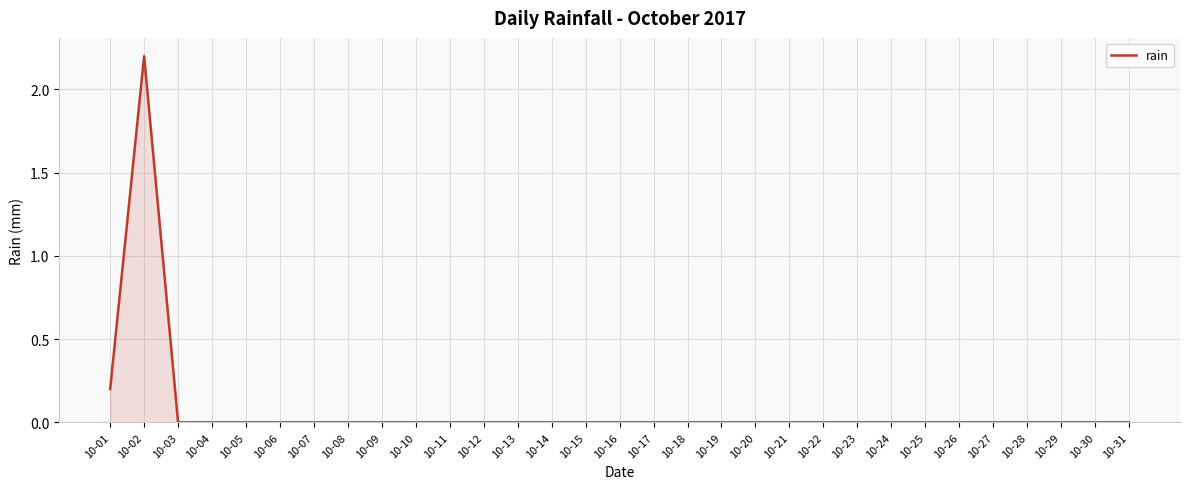

Which label corresponds to the largest value in the chart?

10-02